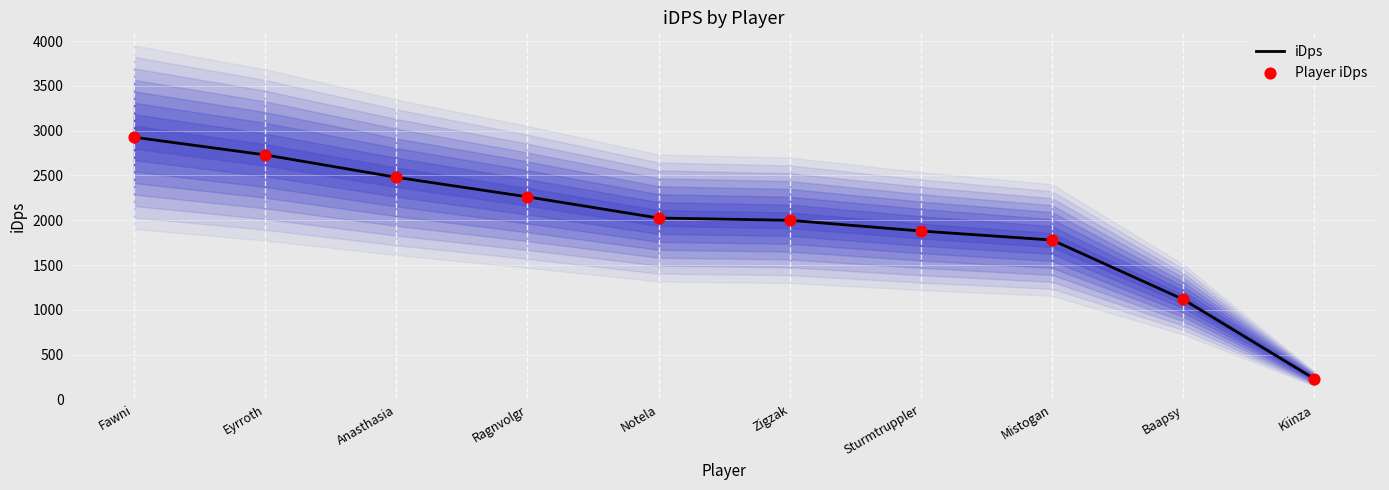

What is the total value across all series at Kiinza?

459.3